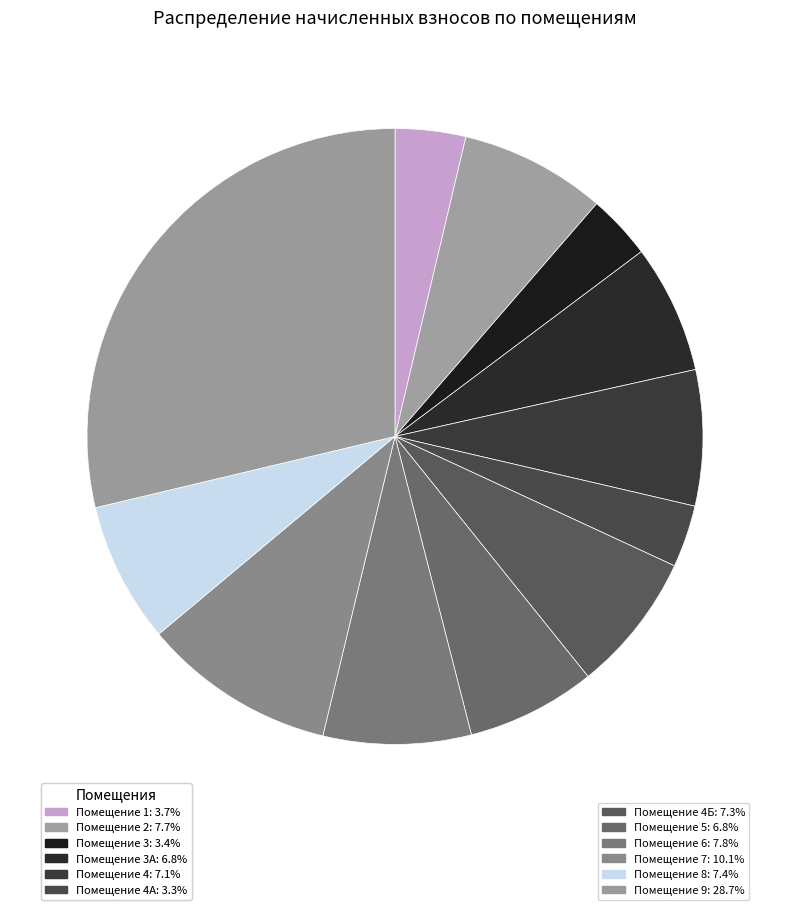

Count the number of slices in the pie.

12